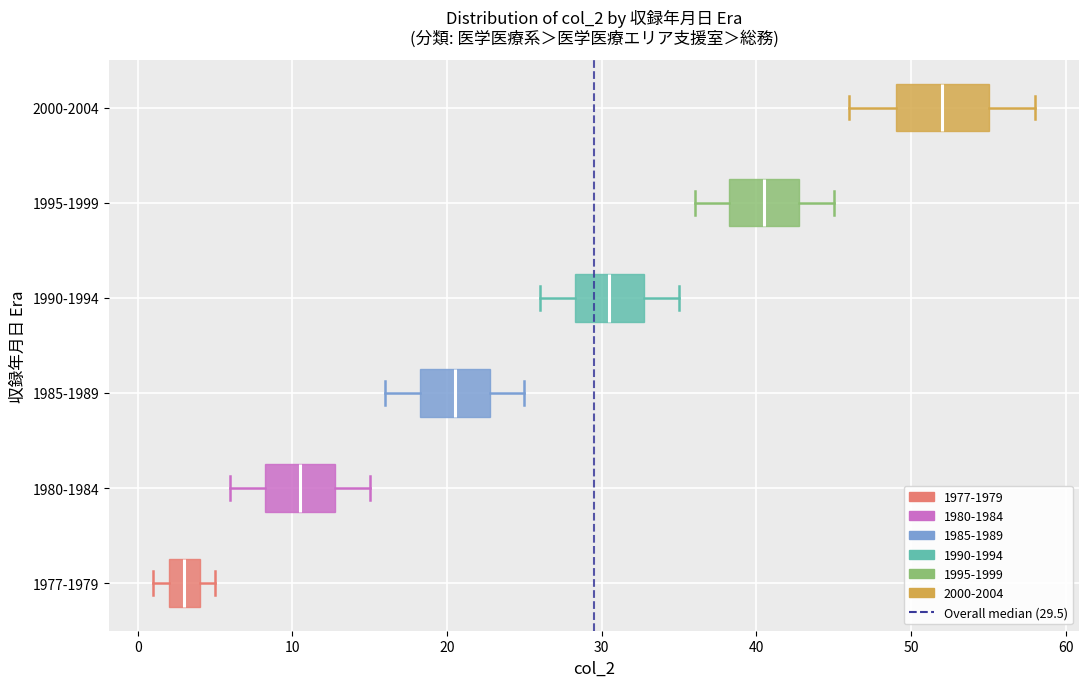

Comparing the boxes themselves (not the whiskers), which one is the widest?

2000-2004